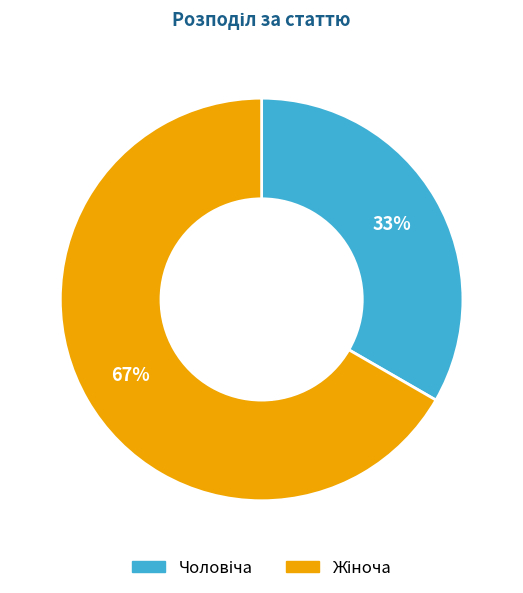

How many segments does this pie chart have?

2